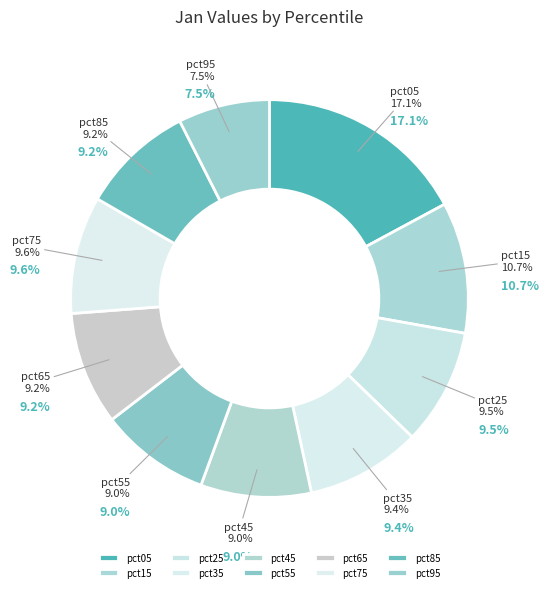

Rank the categories by value from lowest to highest.

pct95, pct55, pct45, pct85, pct65, pct35, pct25, pct75, pct15, pct05